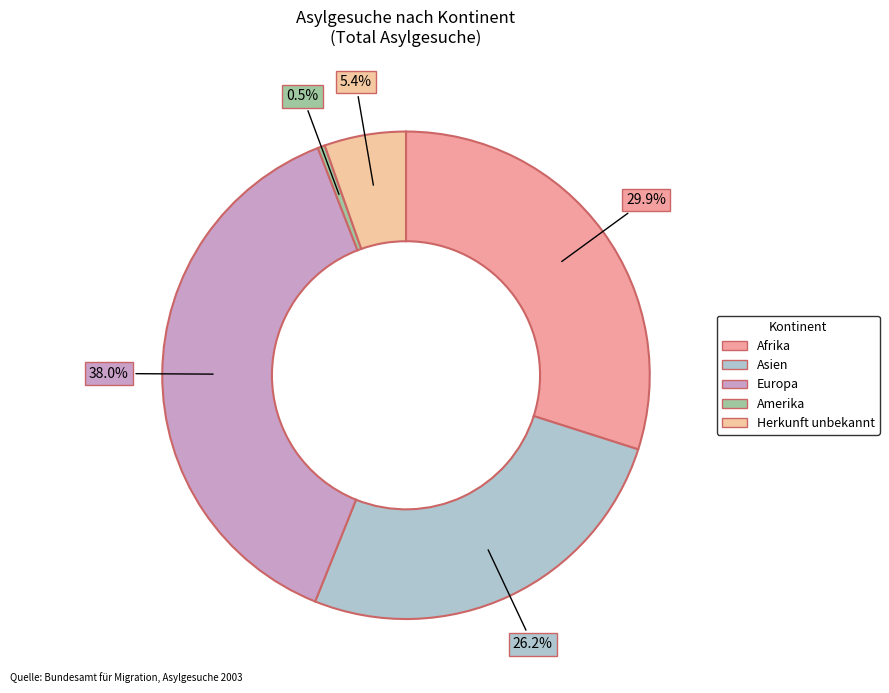

To the nearest percent, what is the average slice percentage?

20%